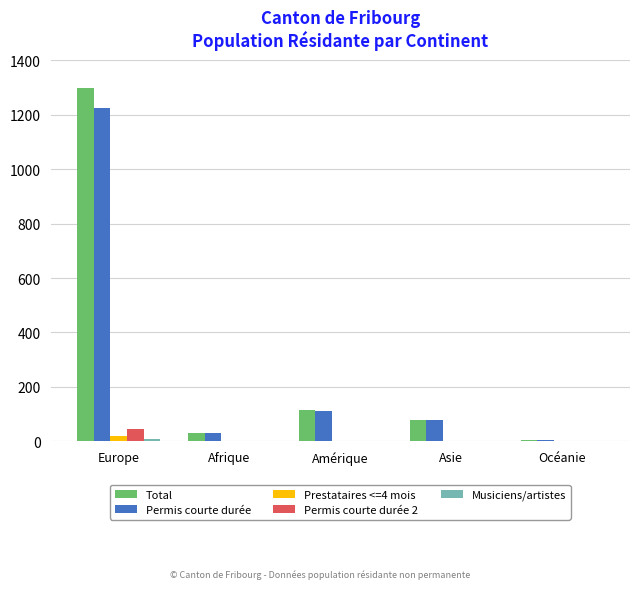

What is the approximate value of Permis courte durée 2 at Europe?

45